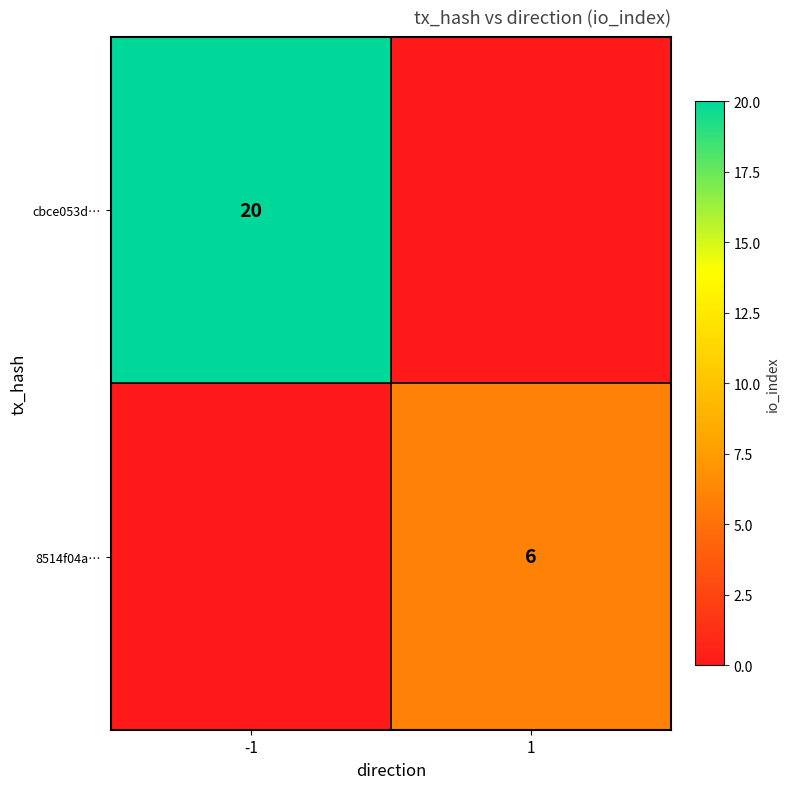

Is the value of 8514f04a… at 1 greater than the value of cbce053d… at -1?

No